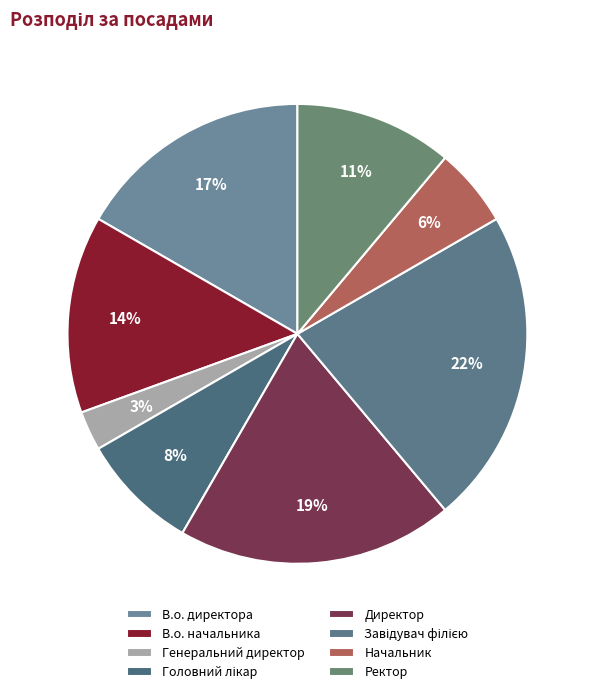

What percentage is NOT represented by Ректор?

88.9%